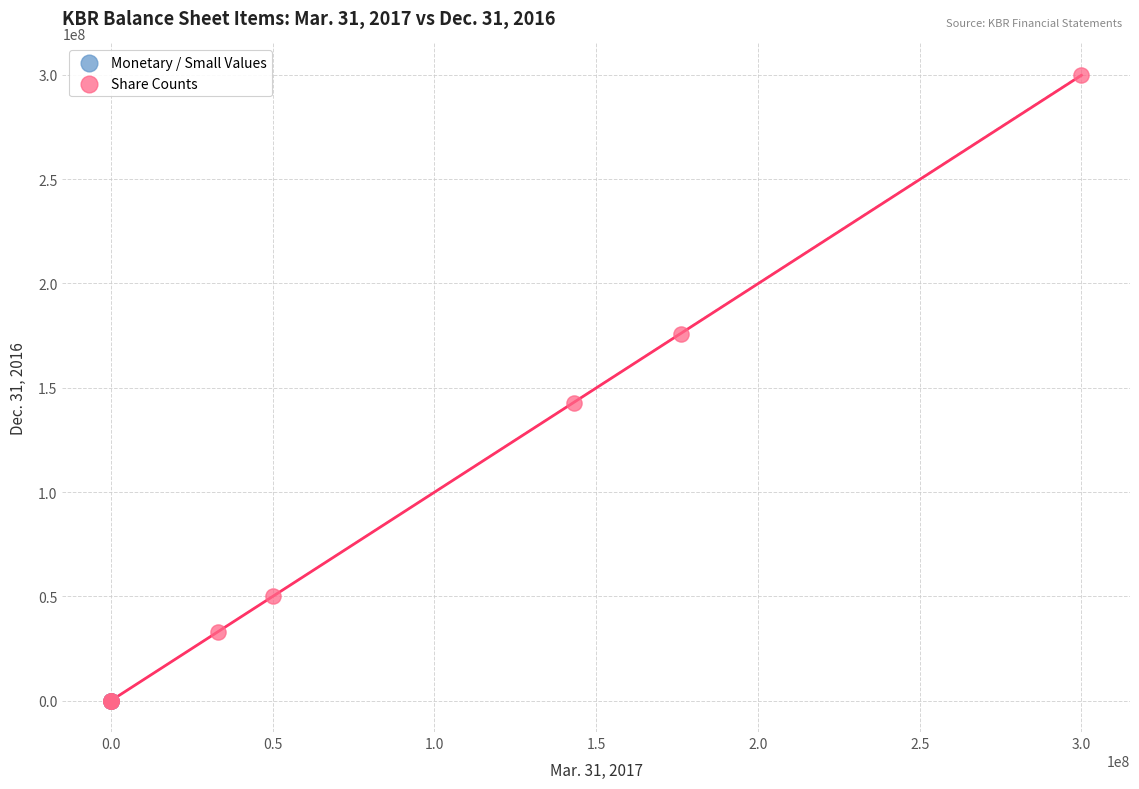

Which series contains the highest Y value?

Share Counts